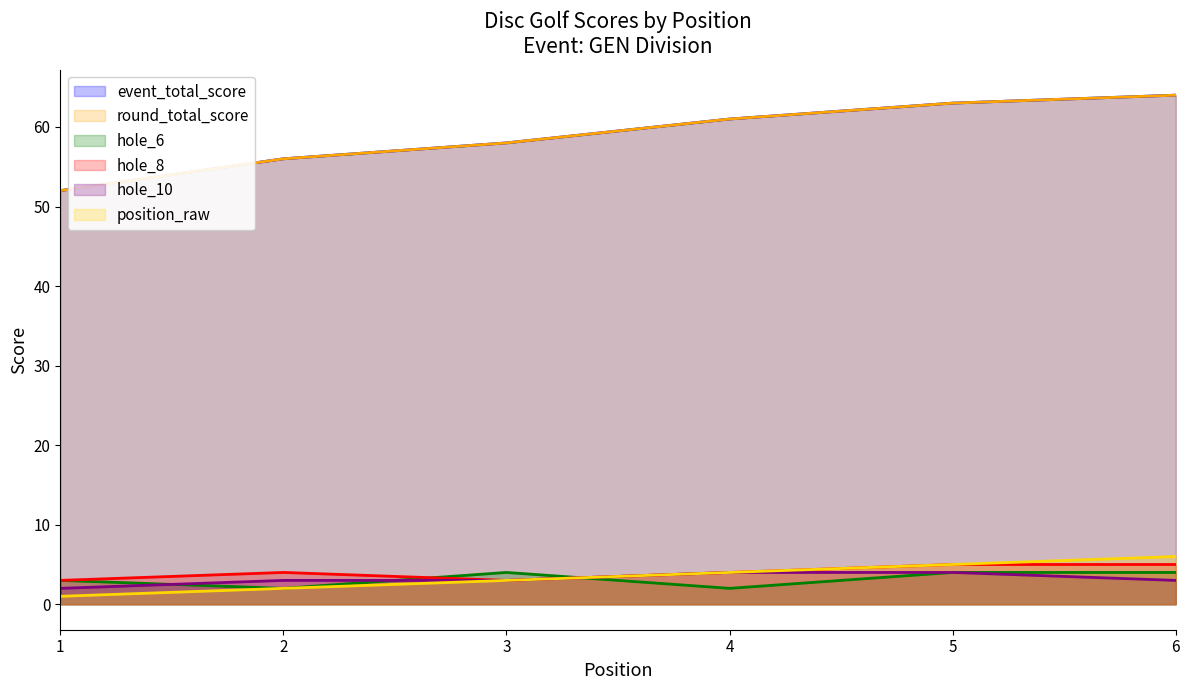

True or false: hole_8 and round_total_score cross at least once.

False